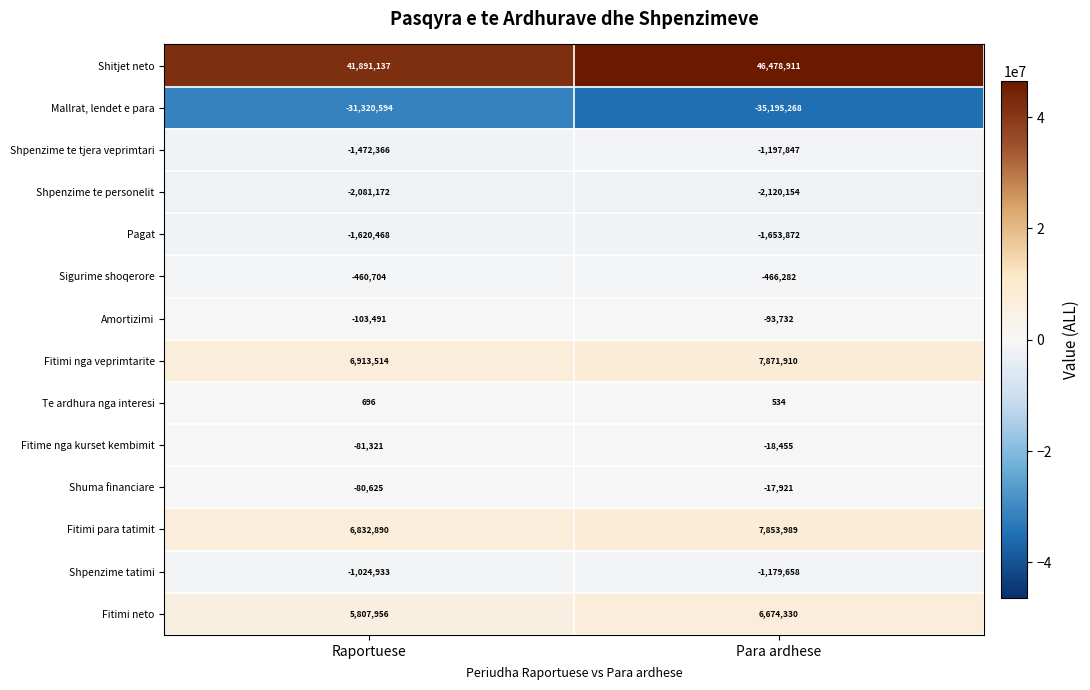

Which series has the largest total across all categories?

Shitjet neto